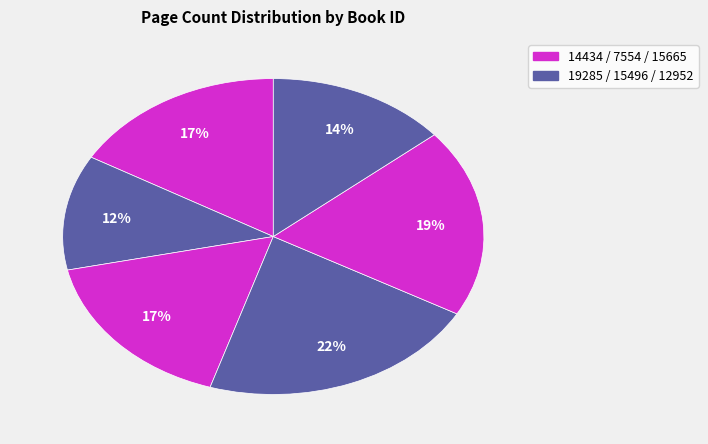

How many segments does this pie chart have?

6